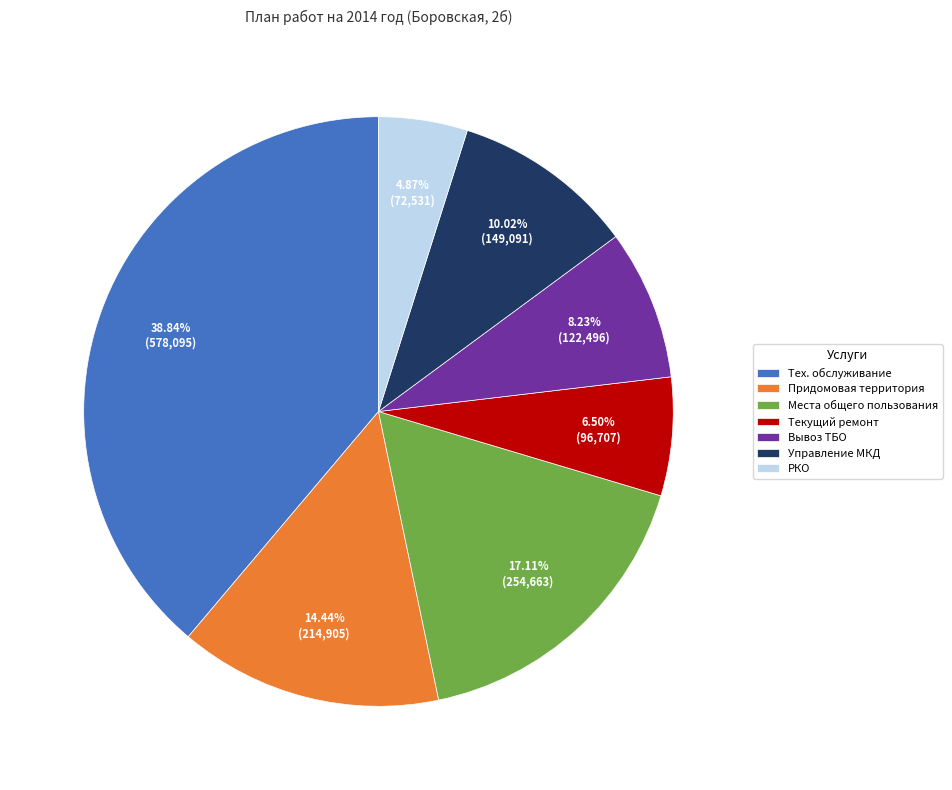

Do Тех. обслуживание and Места общего пользования together represent more than half of the pie?

Yes